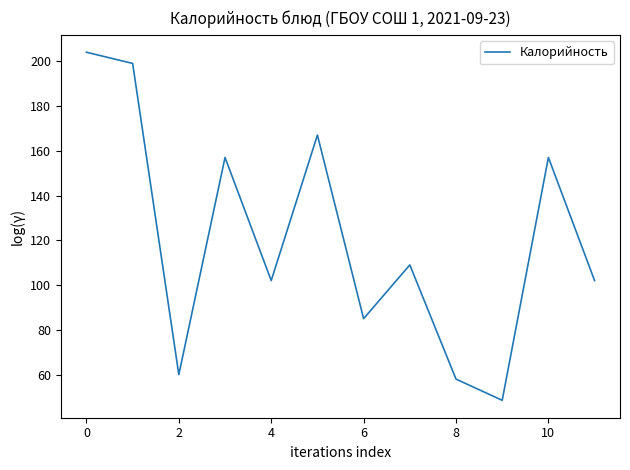

What is the minimum value shown in the chart?

48.5